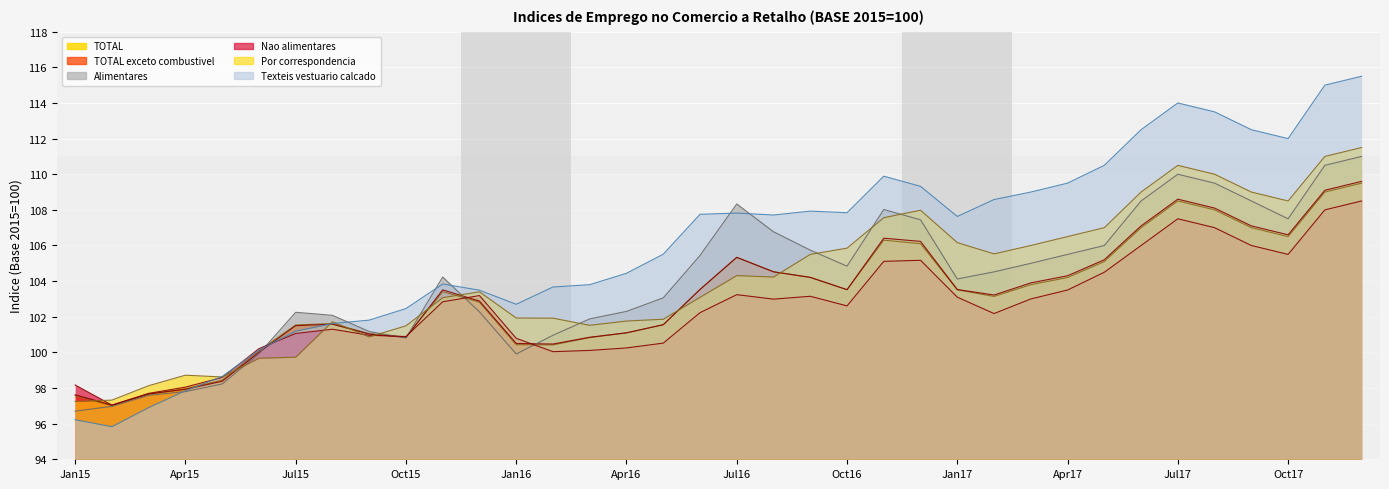

Is it true that Alimentares equals 108.5 at 2017-09?

True